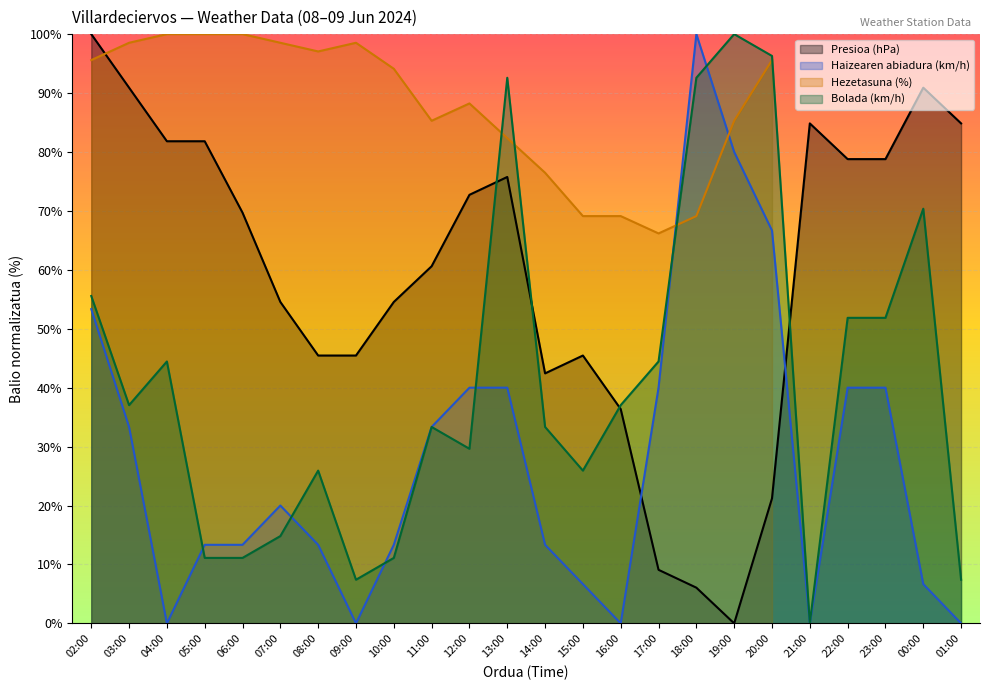

Is the value of Presioa (hPa) at 10:00 greater than the value of Haizearen abiadura (km/h) at 12:00?

Yes